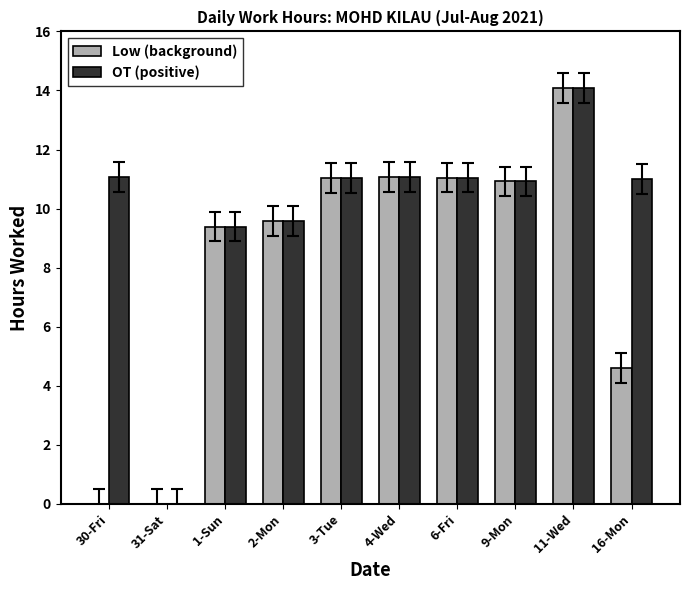

How many series are shown in this chart?

2